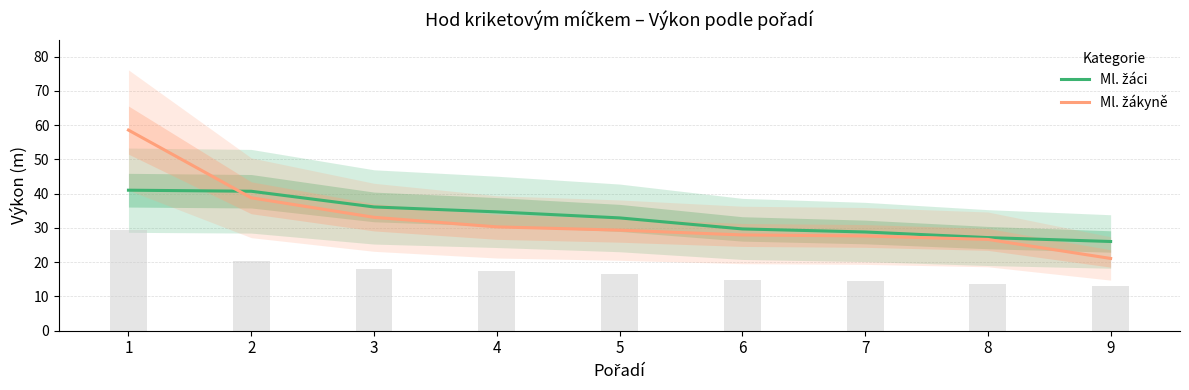

The value of Ml. žákyně at 3 is 33.1. True or false?

True